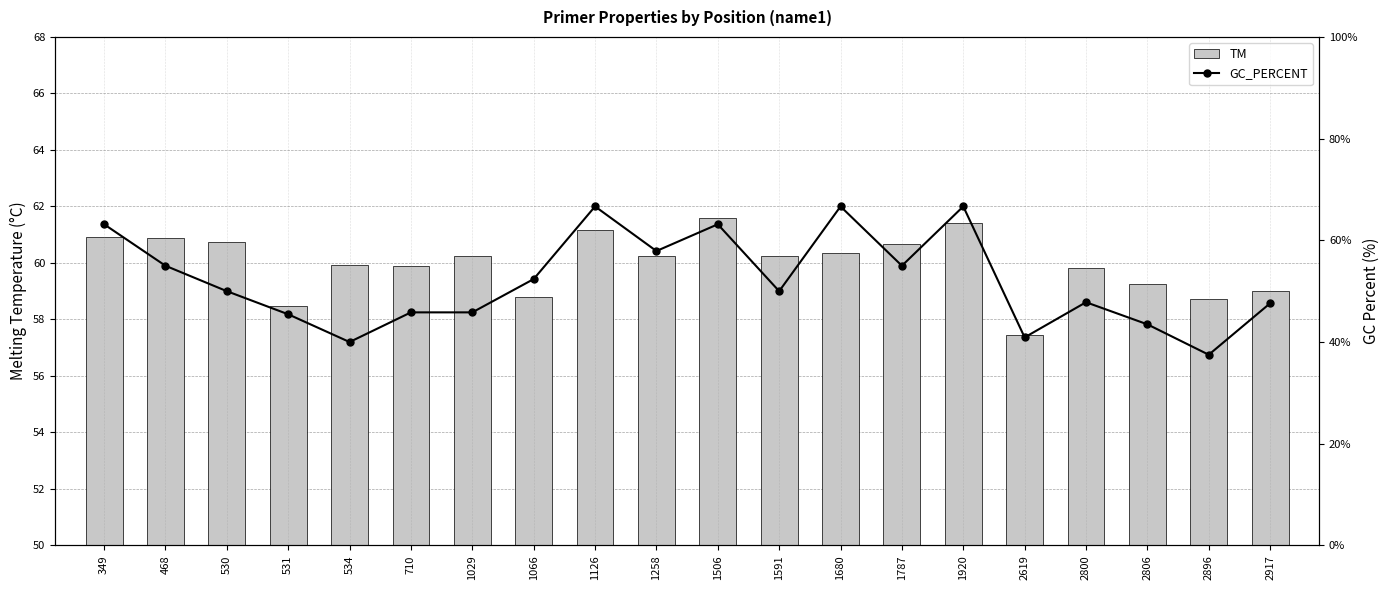

Count the number of categories in the chart.

20